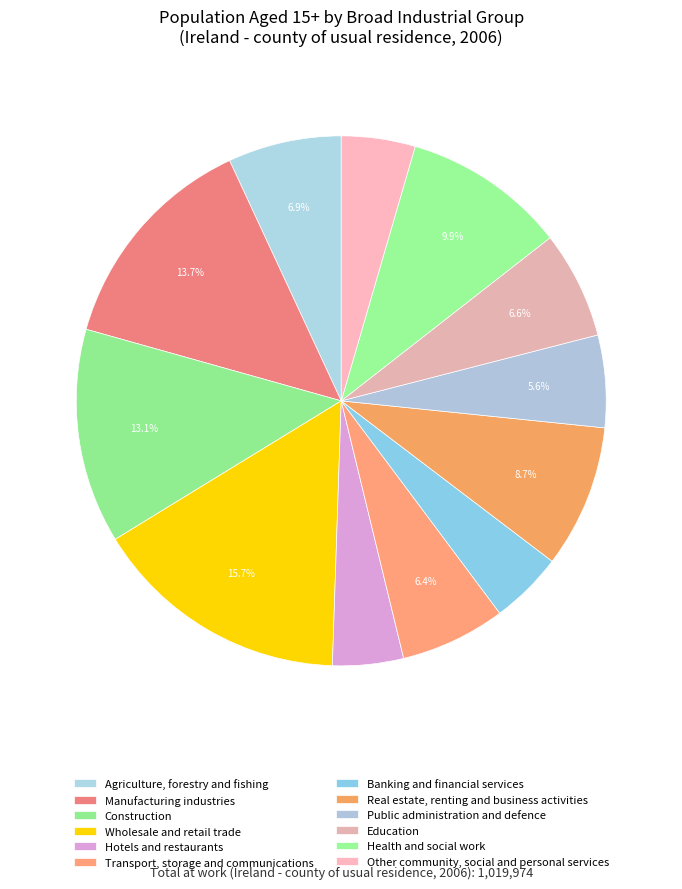

True or false: Banking and financial services accounts for 4% of the total.

True